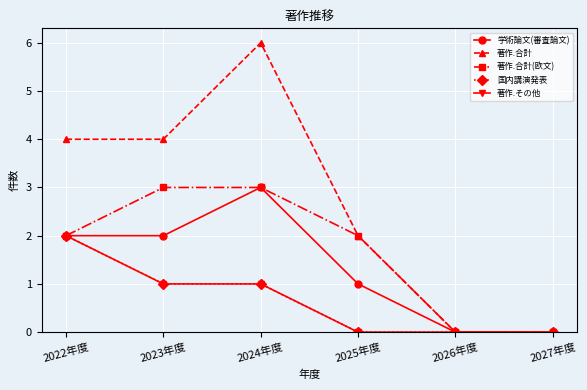

Does the chart have visible grid lines?

Yes